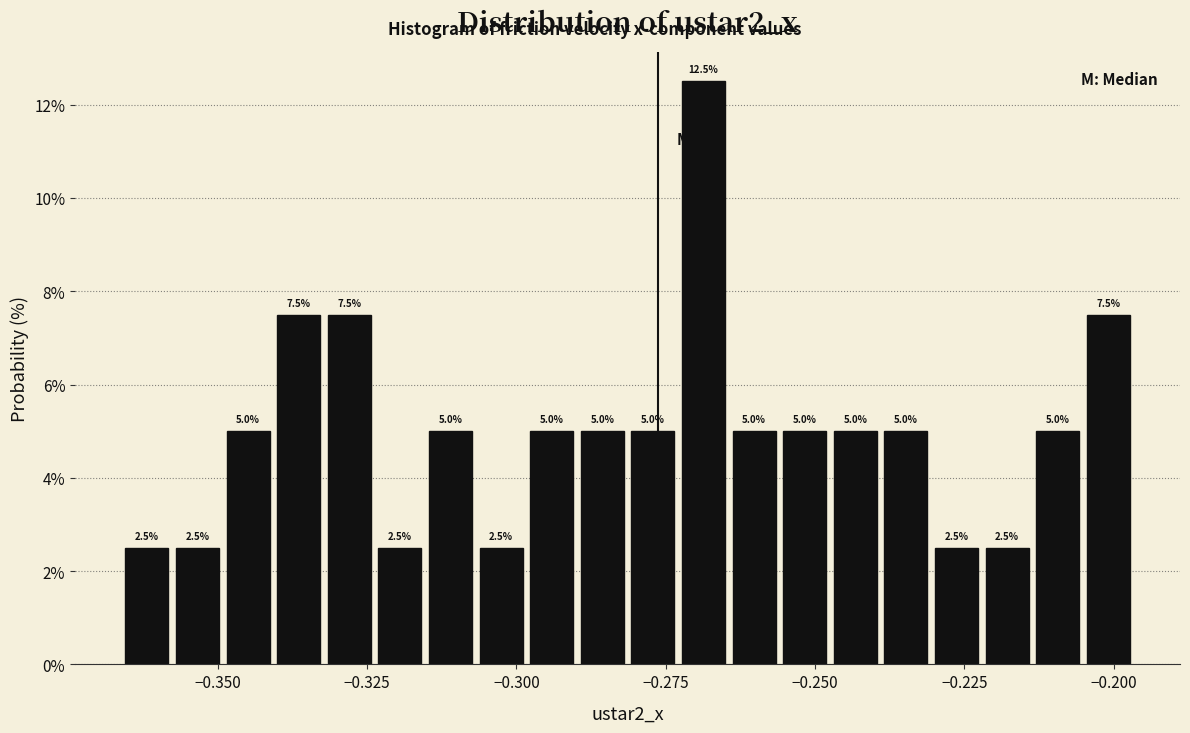

Read against the x-axis, roughly where is the centre of the tallest bar?

-0.270